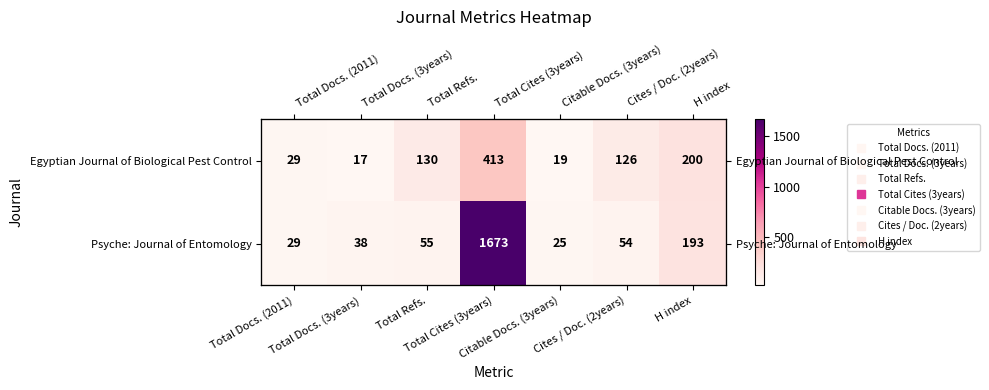

What is the sum of the Psyche: Journal of Entomology values at Citable Docs. (3years) and H index?

218